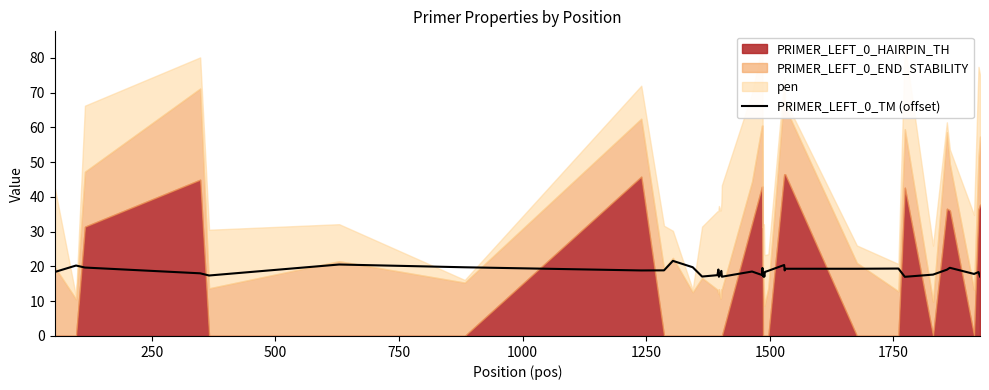

What is the highest value of the PRIMER_LEFT_0_TM (offset) series?

21.6